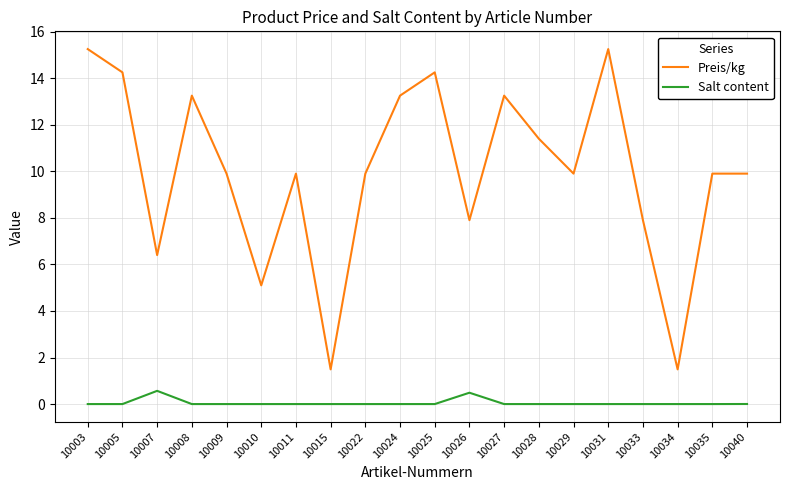

The Preis/kg series shows 9.9 at 10035. True or false?

True